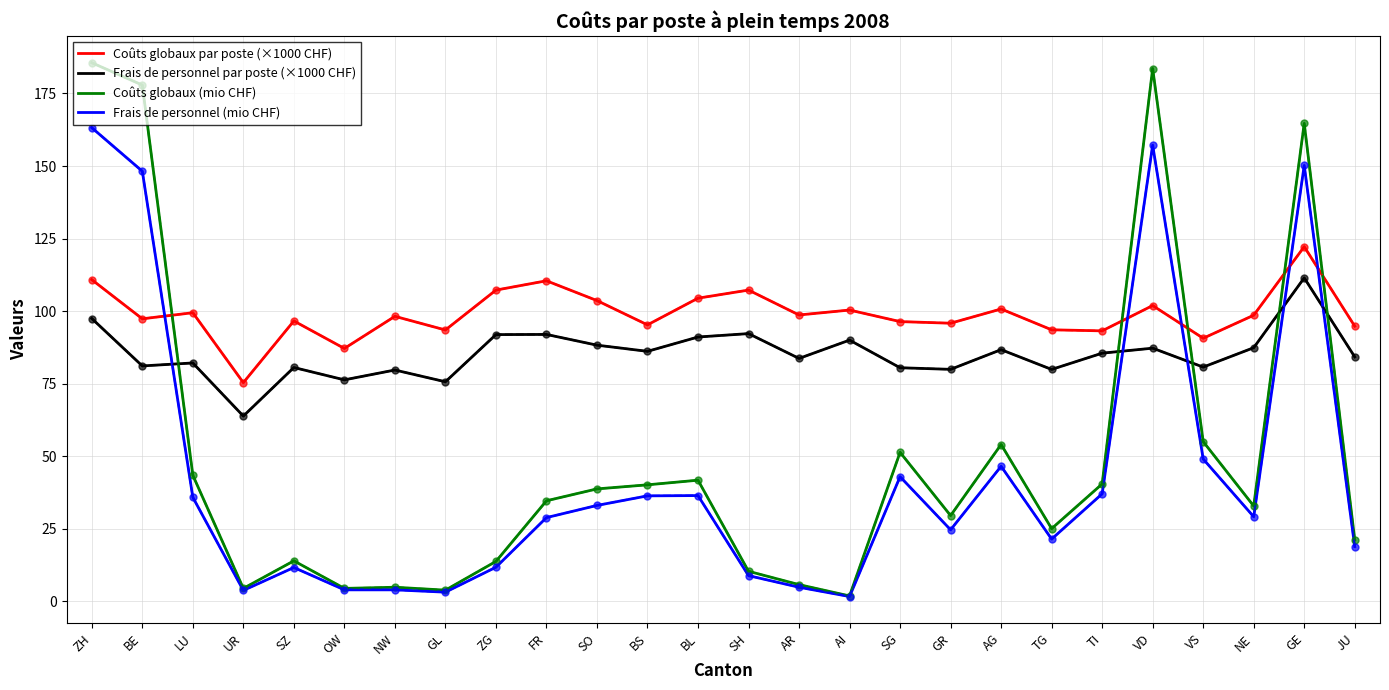

What position from the left is VD?

22